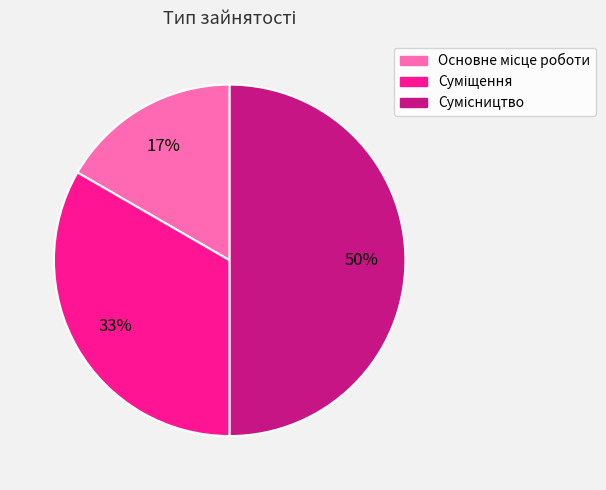

To the nearest percent, what is the difference between the largest and smallest slice percentages?

33%